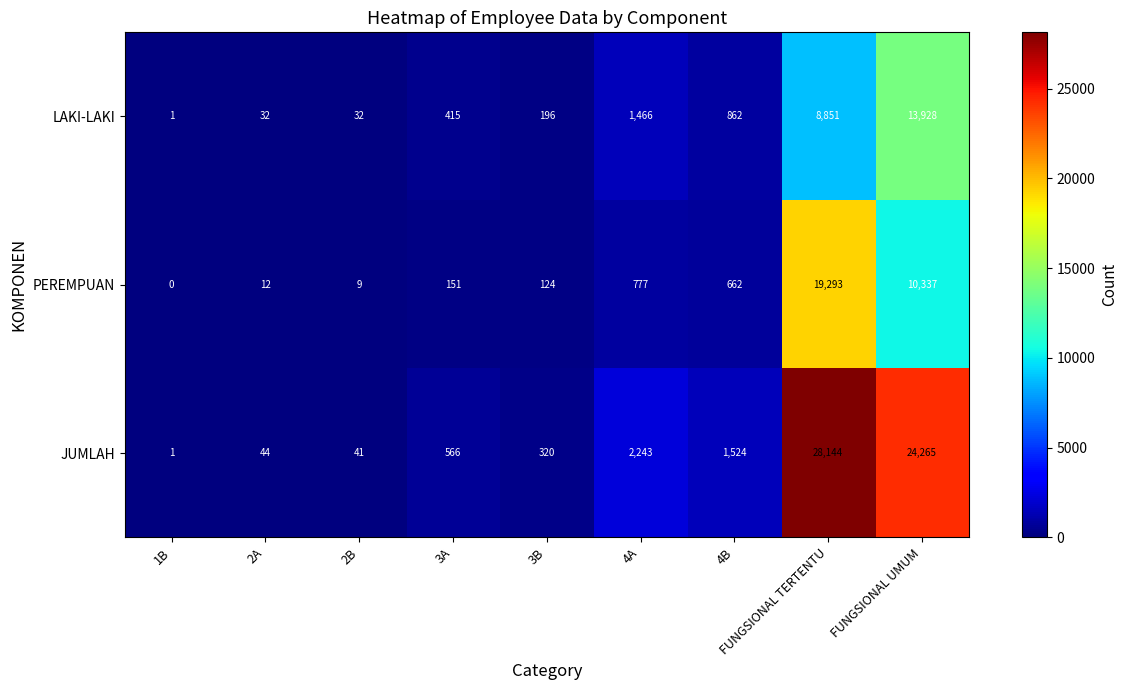

What is the difference between the second highest and second lowest values in the PEREMPUAN series?

10328